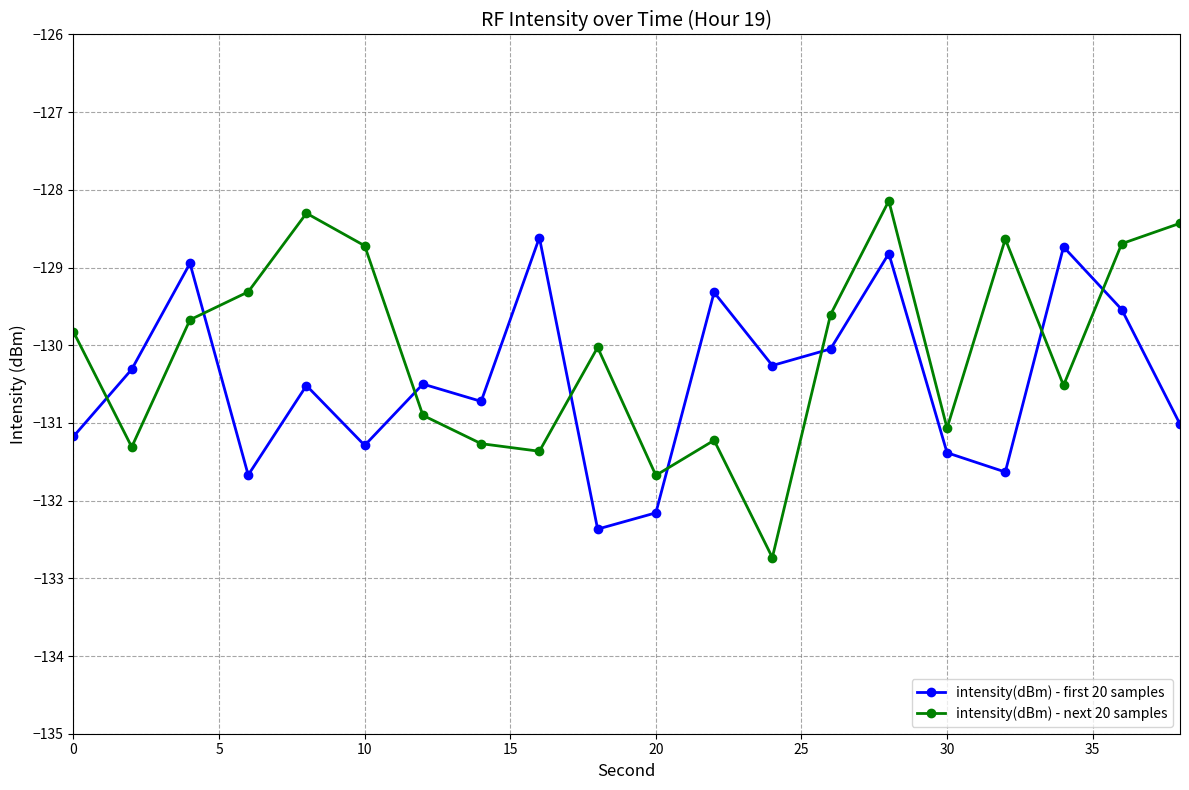

In intensity(dBm) - first 20 samples, how many points are higher than both neighbors (excluding endpoints)?

7